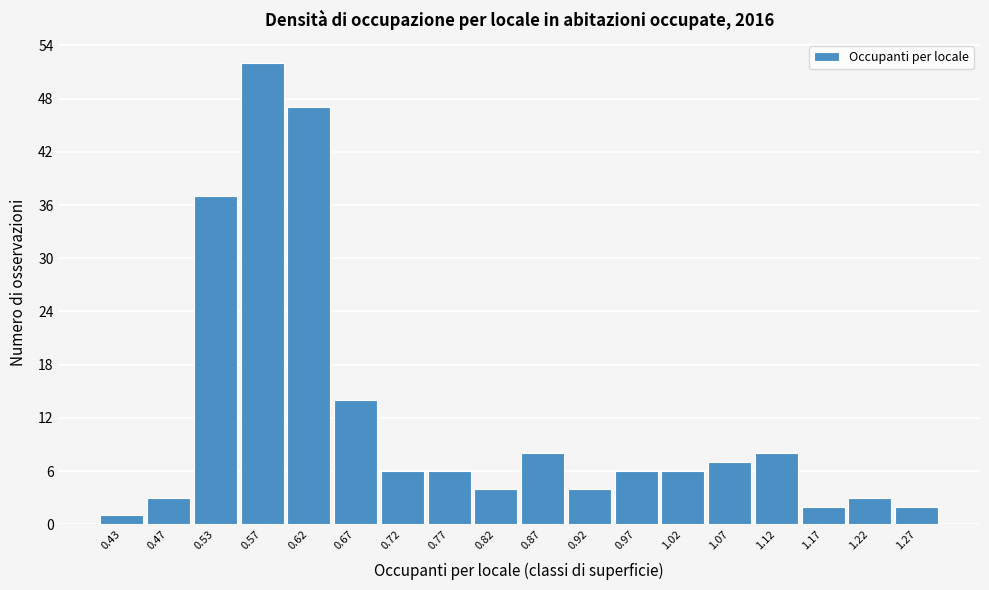

Reading left to right, list every bar in this chart as the range it spans on the x-axis followed by its height. The values are not printed on the chart, so give them approximately, as read against the axis.

0.40 to 0.45: 1
0.45 to 0.50: 3
0.50 to 0.55: 37
0.55 to 0.60: 52
0.60 to 0.65: 47
0.65 to 0.70: 14
0.70 to 0.75: 6
0.75 to 0.80: 6
0.80 to 0.85: 4
0.85 to 0.90: 8
0.90 to 0.95: 4
0.95 to 1.00: 6
1.00 to 1.05: 6
1.05 to 1.10: 7
1.10 to 1.15: 8
1.15 to 1.20: 2
1.20 to 1.25: 3
1.25 to 1.30: 2